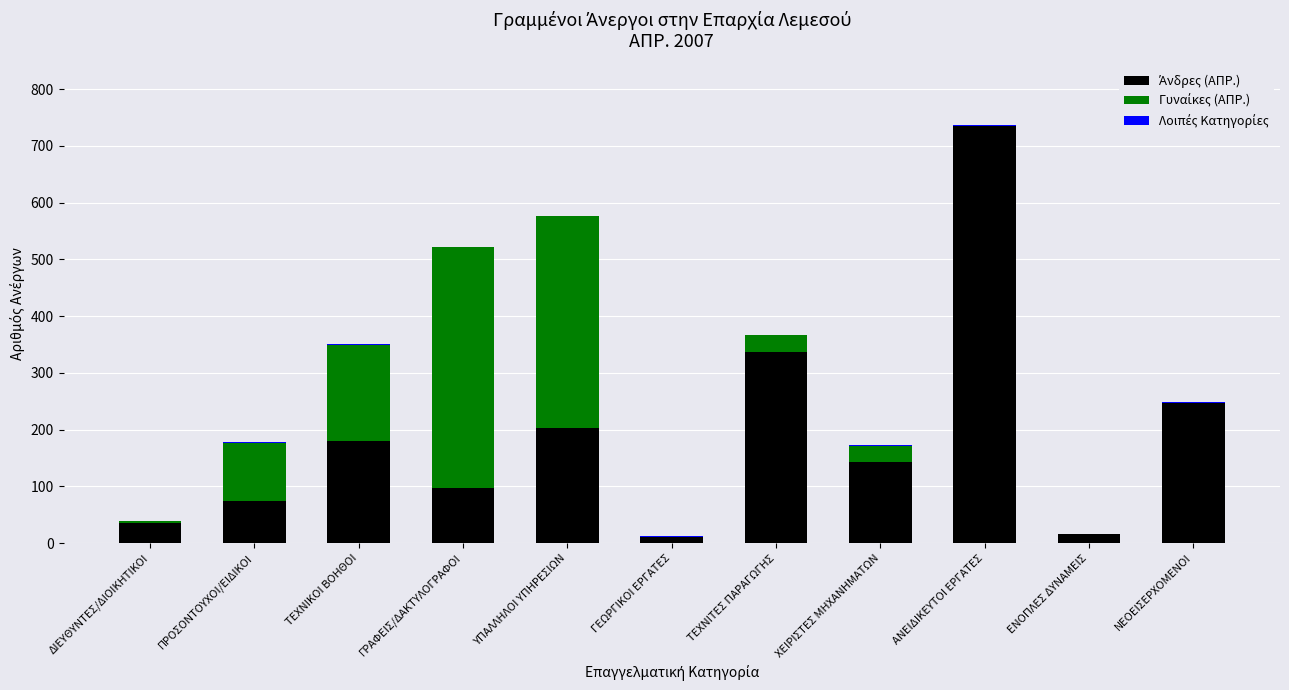

At which category is the sum across all series the highest?

ΑΝΕΙΔΙΚΕΥΤΟΙ ΕΡΓΑΤΕΣ